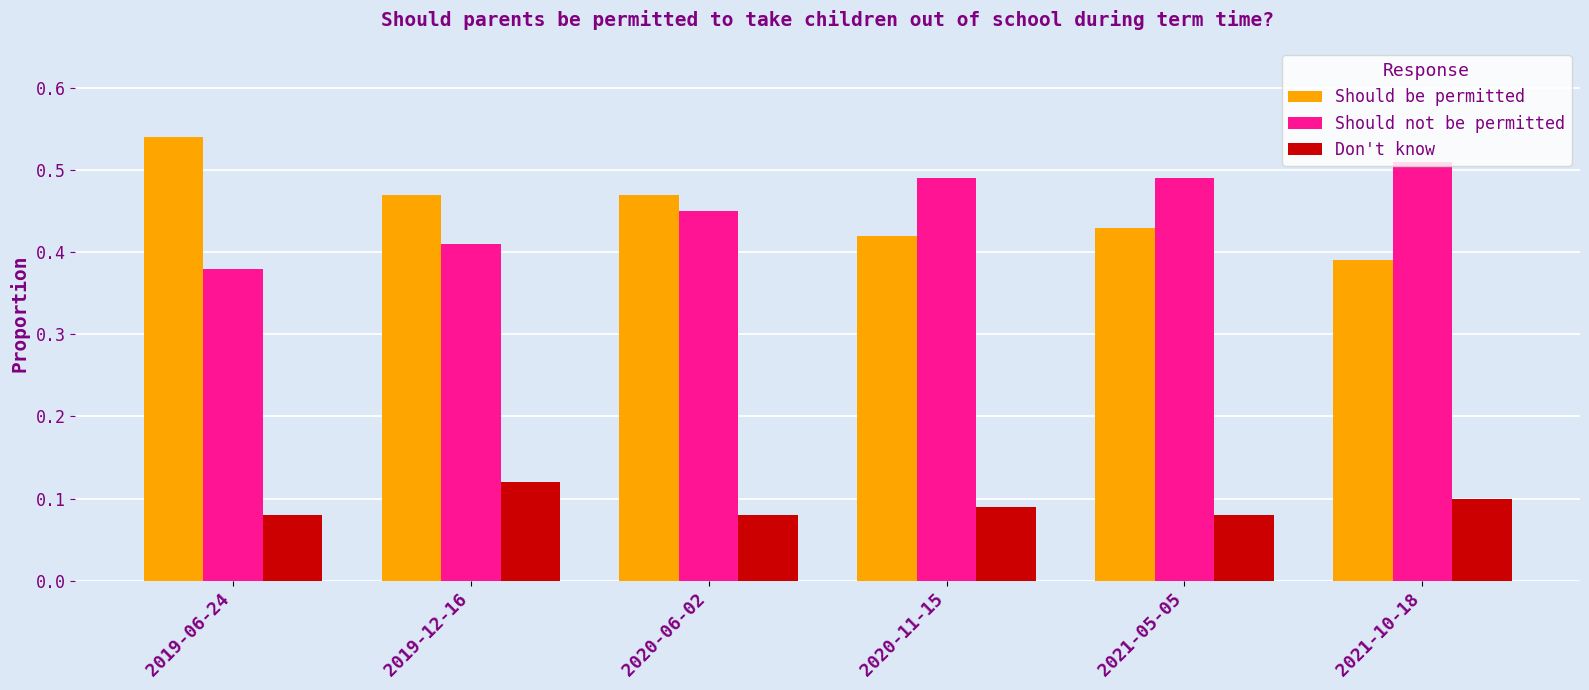

The value of Should not be permitted at 2019-06-24 is 0.7. True or false?

False